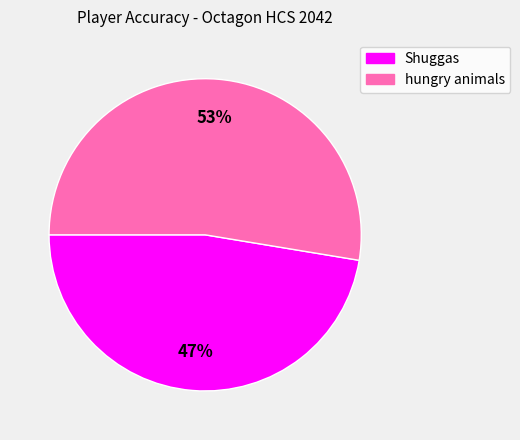

What is the ratio of the value at hungry animals to the value at Shuggas?

1.1